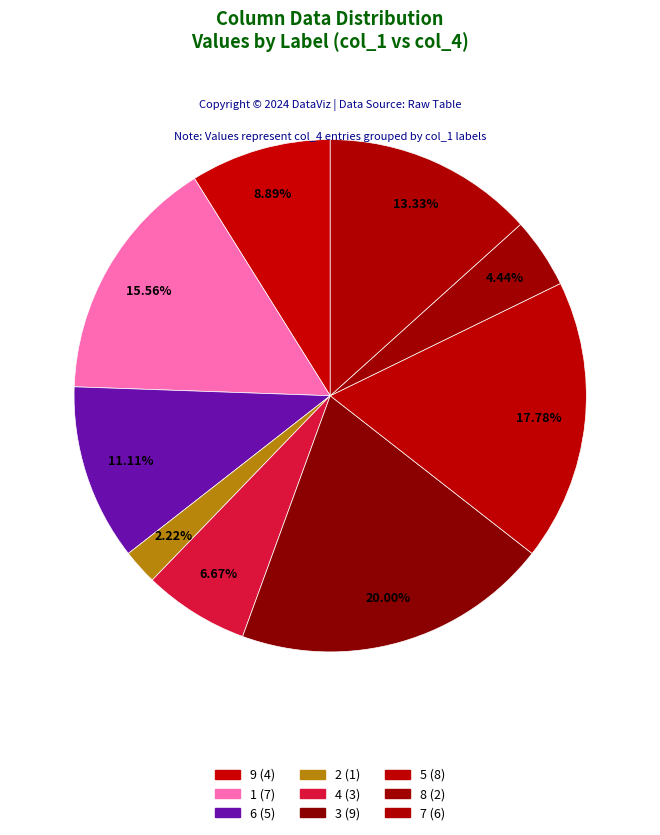

Is it true that 1 is 16% of the pie?

True